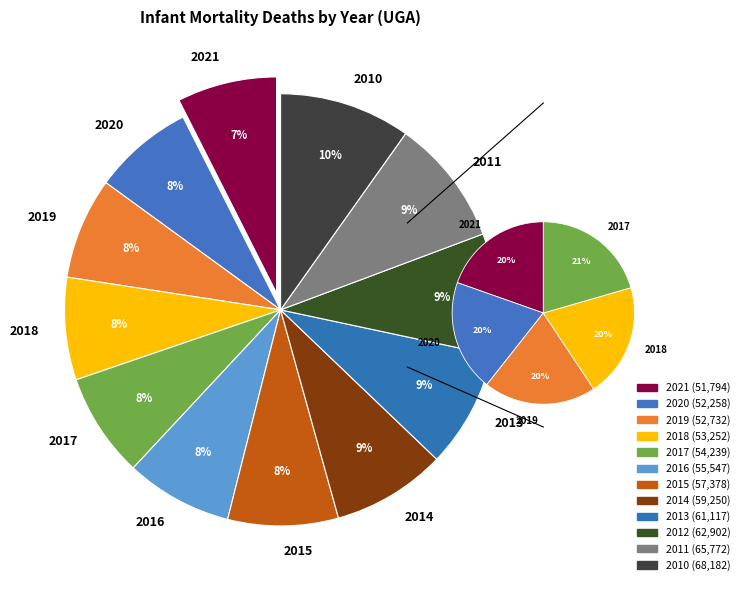

Is the sum of 2014 and 2010 greater than half?

No